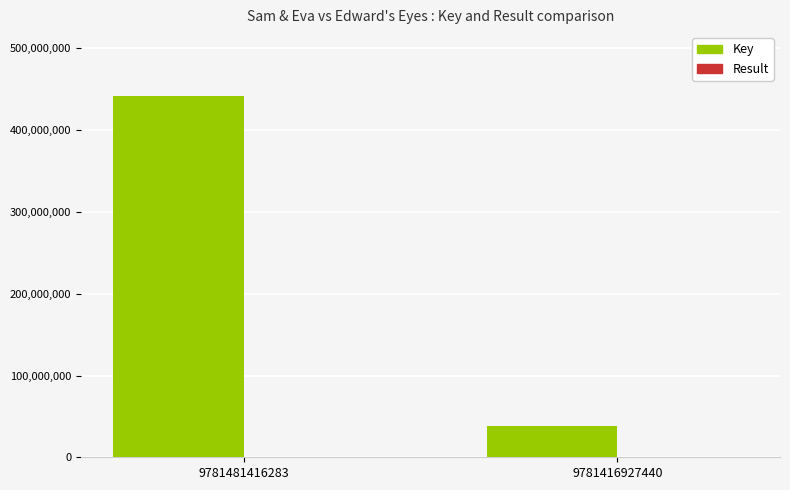

At which category is the sum across all series the highest?

9781481416283